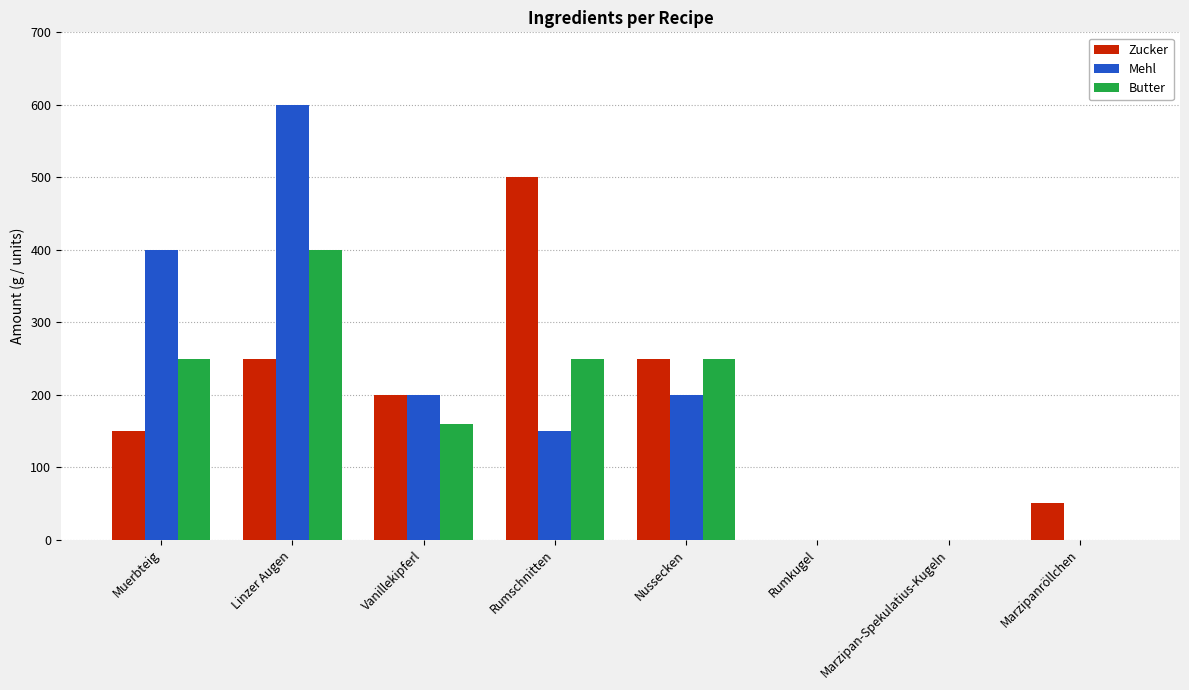

What are all the series names shown in the legend?

Zucker, Mehl, Butter